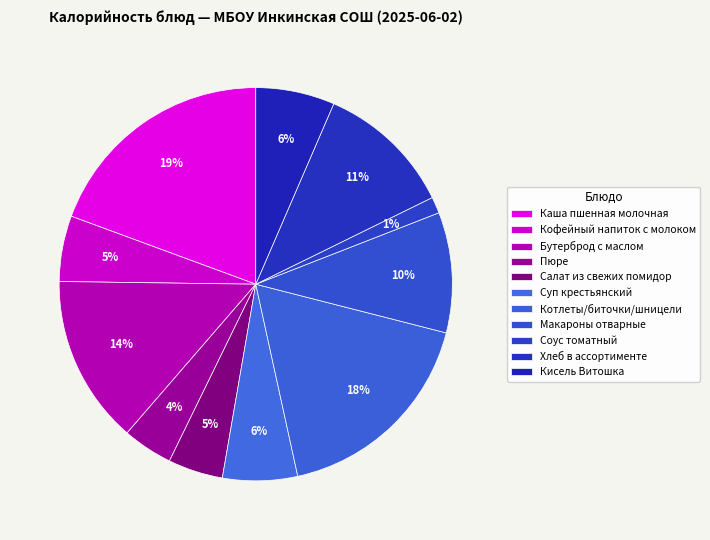

Is it true that Бутерброд с маслом is 14% of the pie?

True